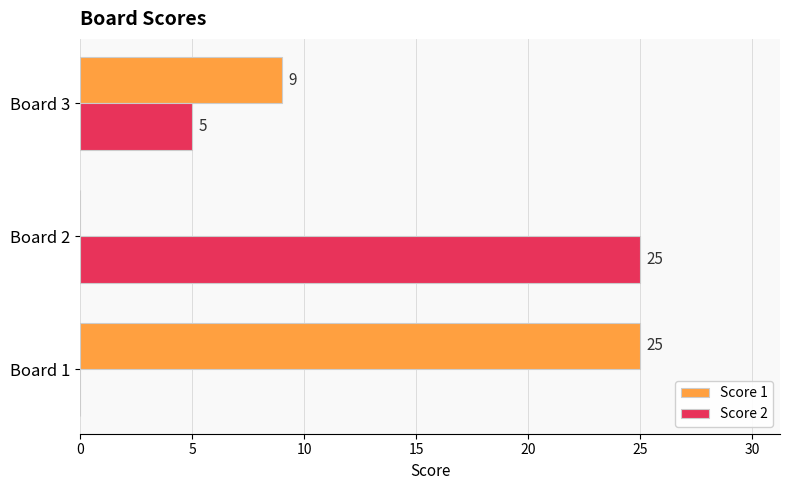

The value of Score 2 at Board 3 is 5. True or false?

True